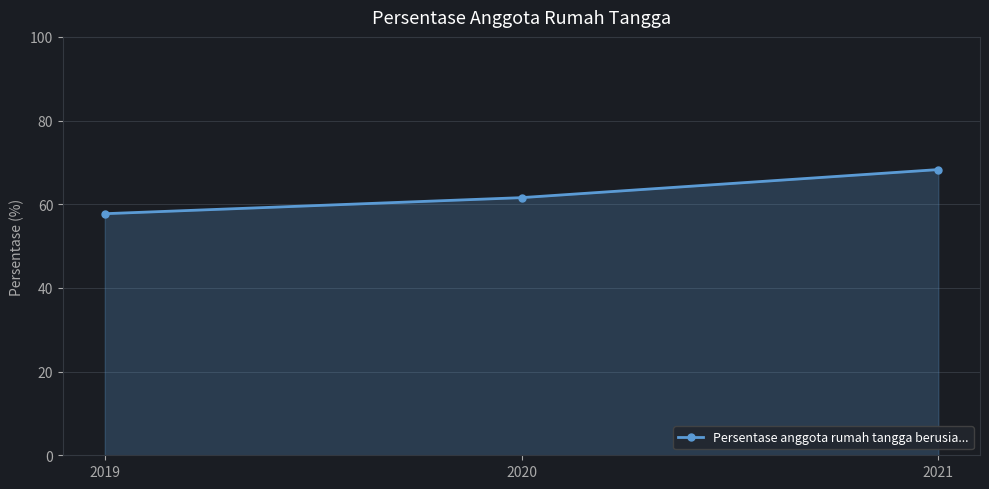

Does the chart have visible grid lines?

Yes